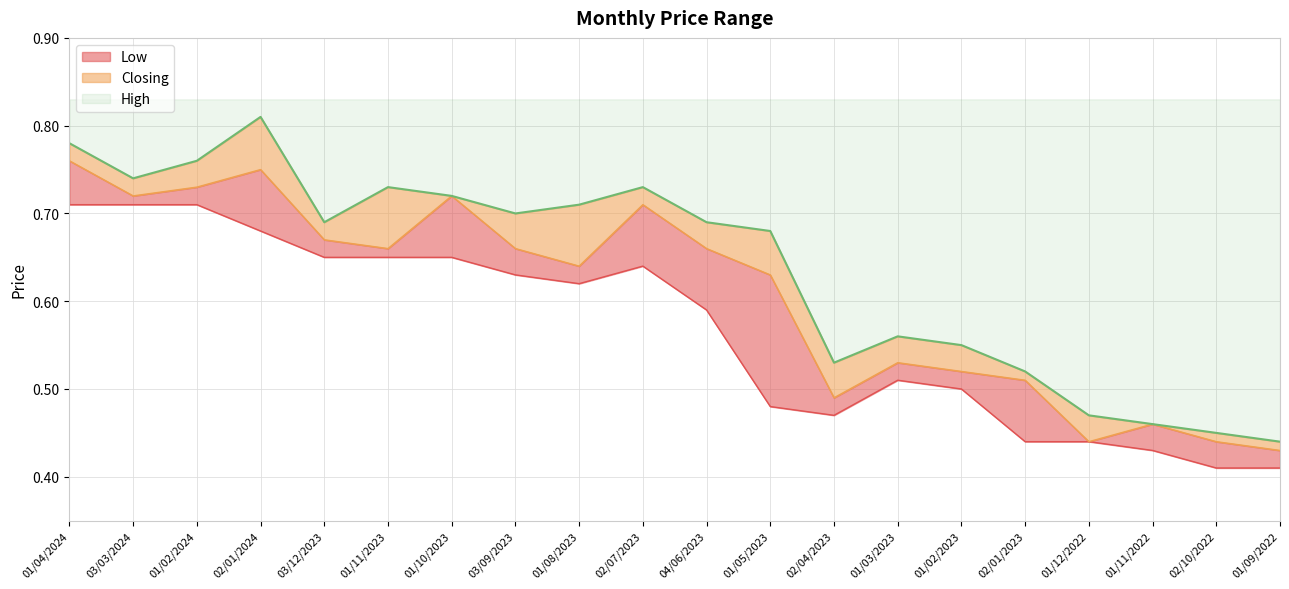

How many interior local peaks does the Low series have?

2